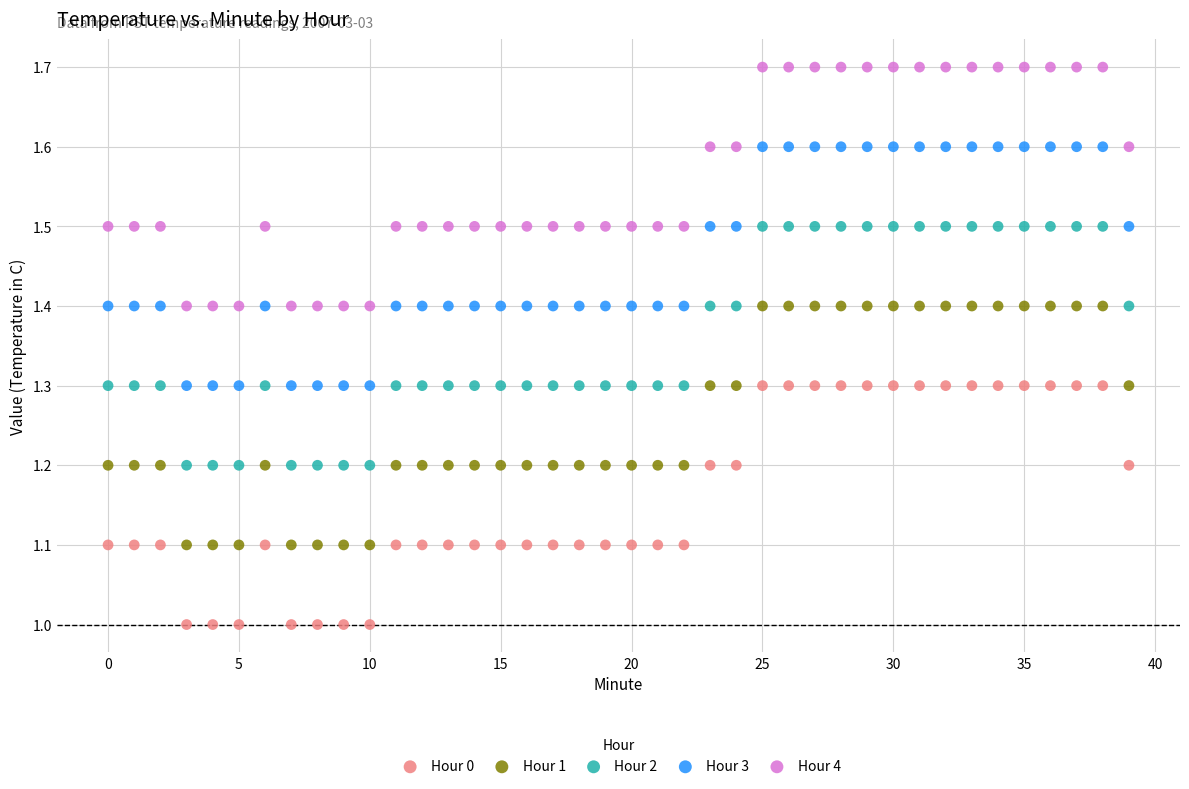

What are all the series names shown in the legend?

Hour 0, Hour 1, Hour 2, Hour 3, Hour 4